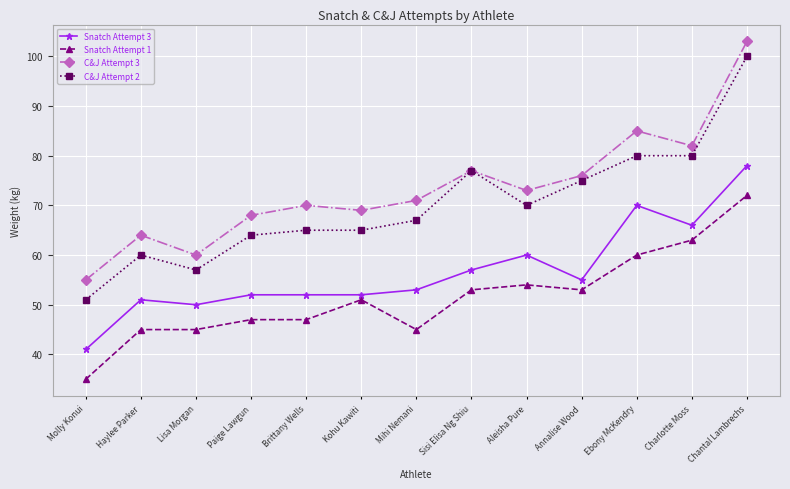

True or false: Snatch Attempt 1 and C&J Attempt 2 intersect in this chart.

False